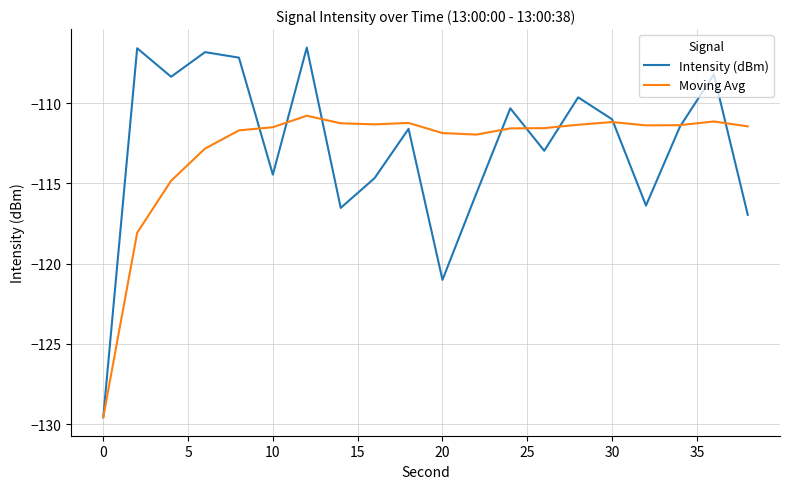

What is the lowest value of the Intensity (dBm) series?

-129.6